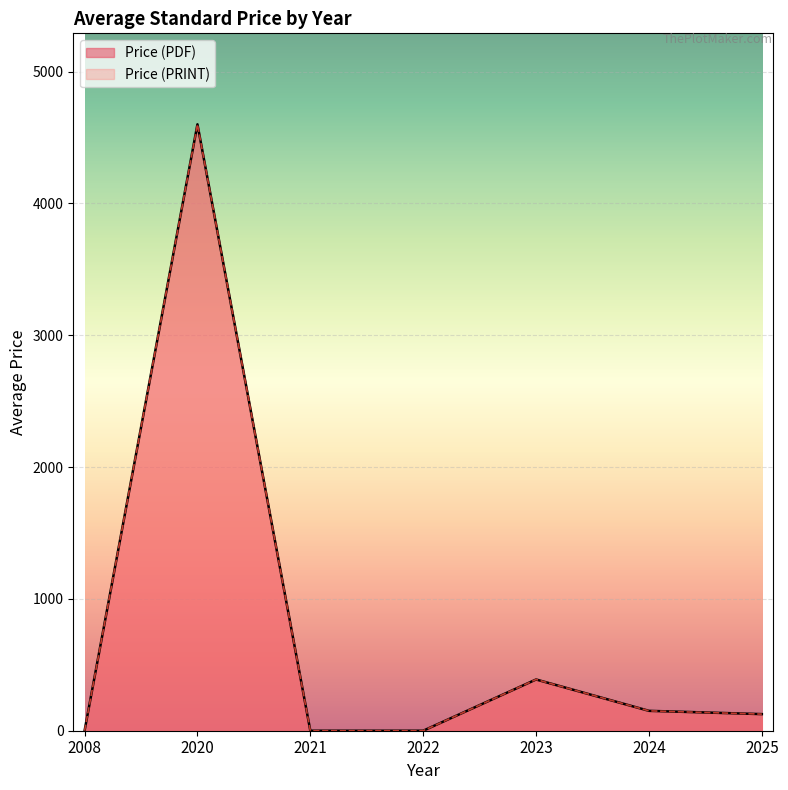

Does the chart display data point markers on the line(s)?

No